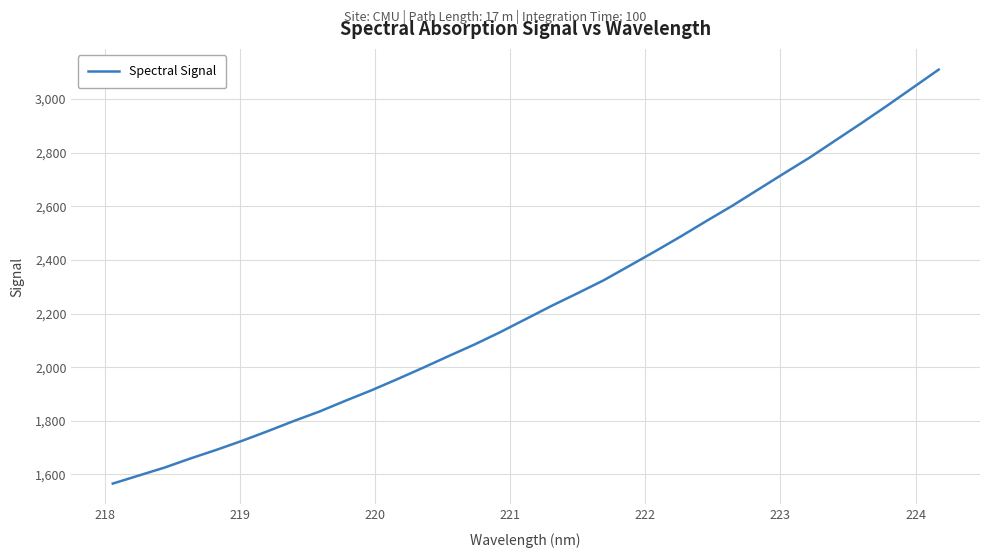

What is the maximum value shown in the chart?

3109.9